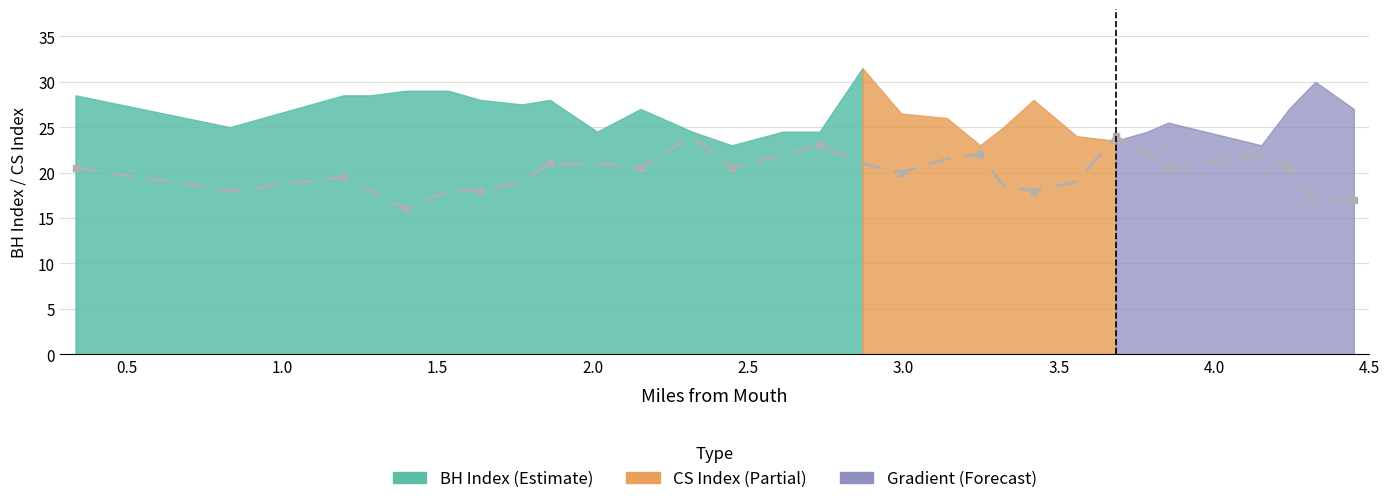

At which category is the sum across all series the highest?

15